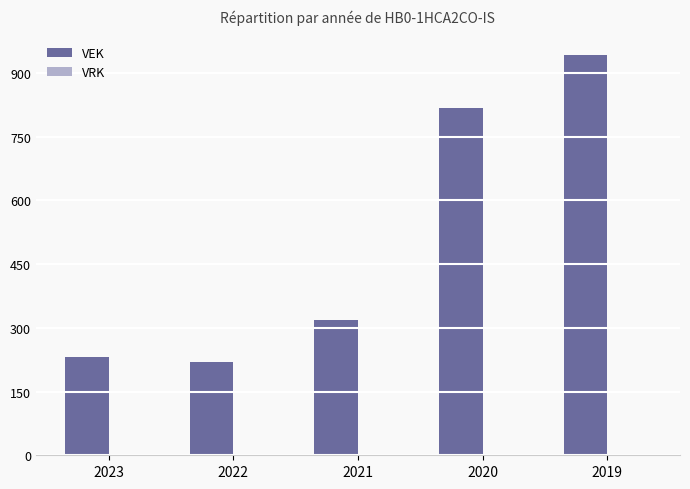

Between 2023 and 2022, which is larger?

2023